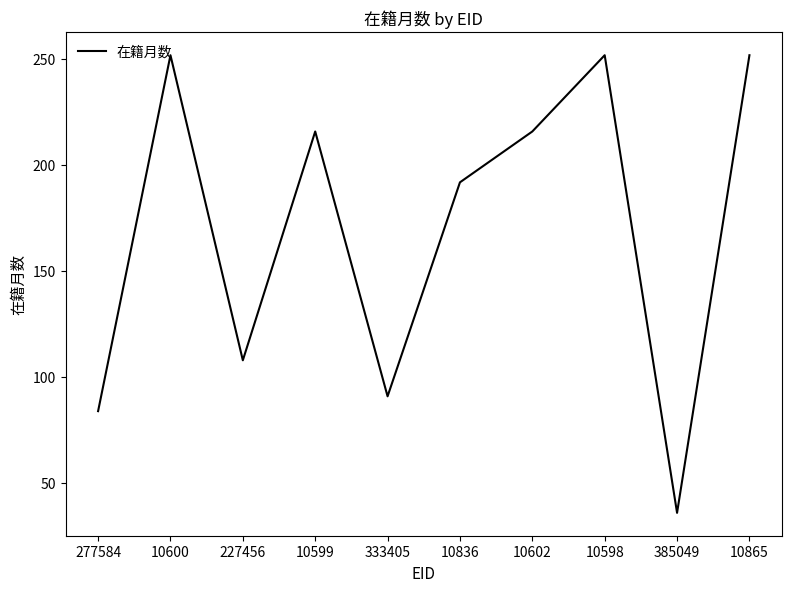

How many lines are shown in the chart?

1